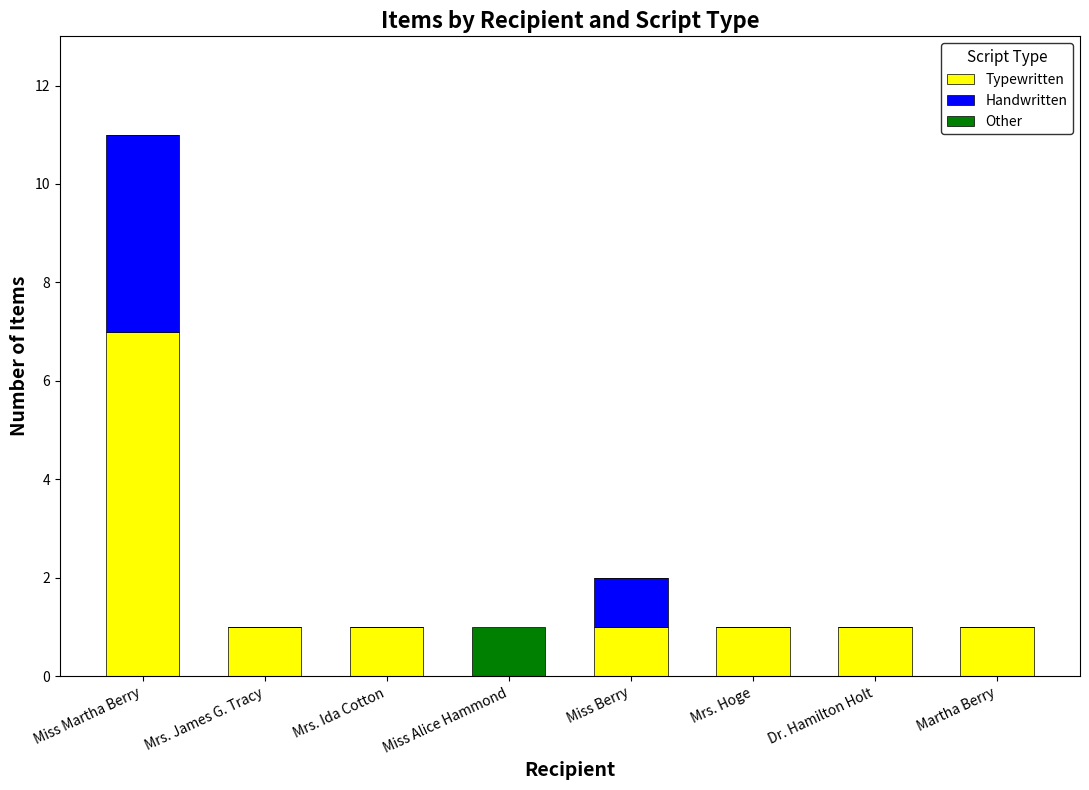

At which label does Typewritten first exceed 1?

Miss Martha Berry